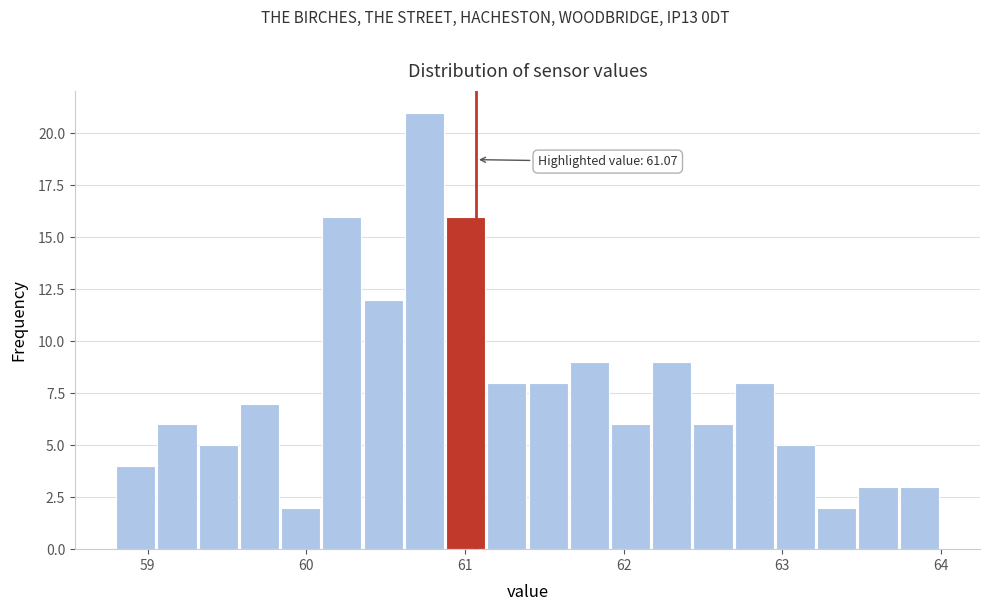

Read against the x-axis, roughly where is the centre of the tallest bar?

60.7